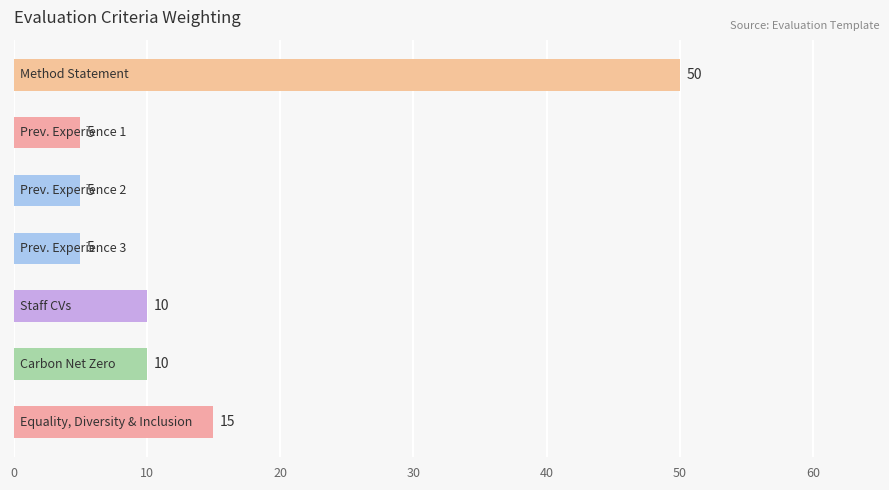

How many categories are shown in the chart?

7